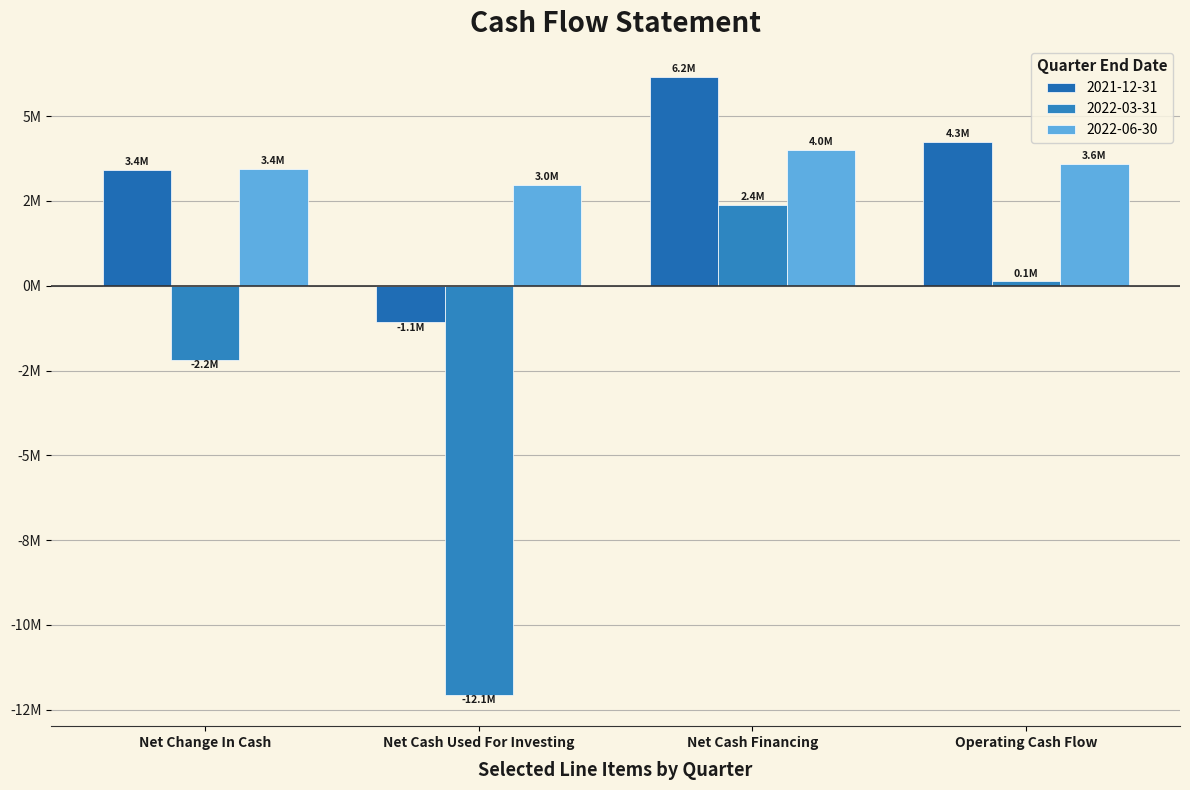

What is the difference between the highest and lowest values at Net Cash Used For Investing?

15043038